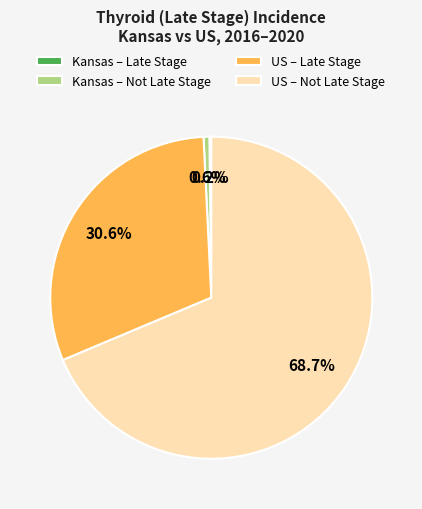

What percentage is NOT represented by Kansas – Not Late Stage?

99.4%